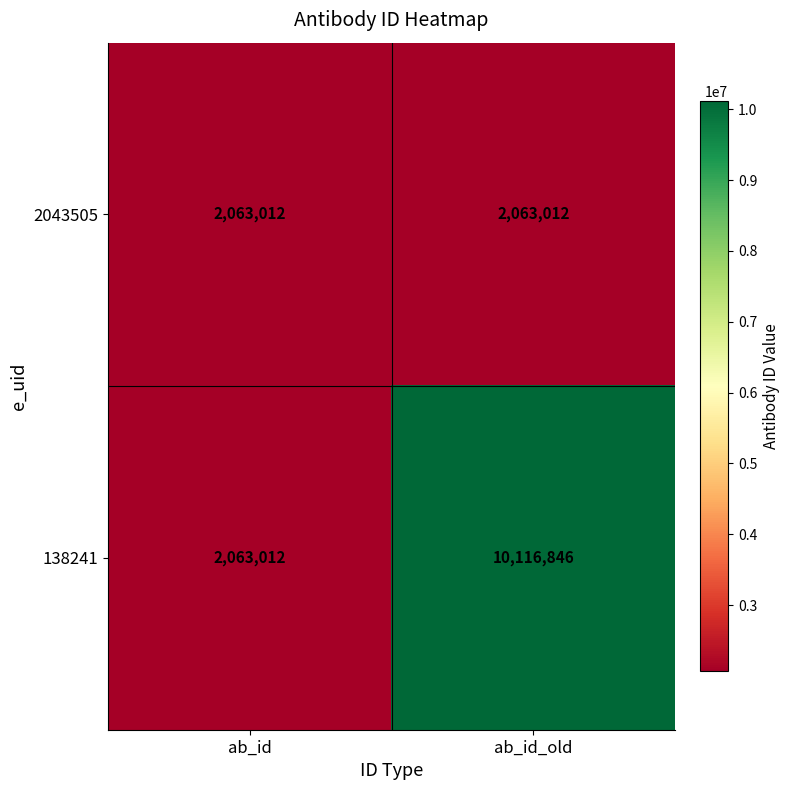

Reading left to right, list all the values displayed in this chart.

2043505: 2063012	2063012
138241: 2063012	10116846